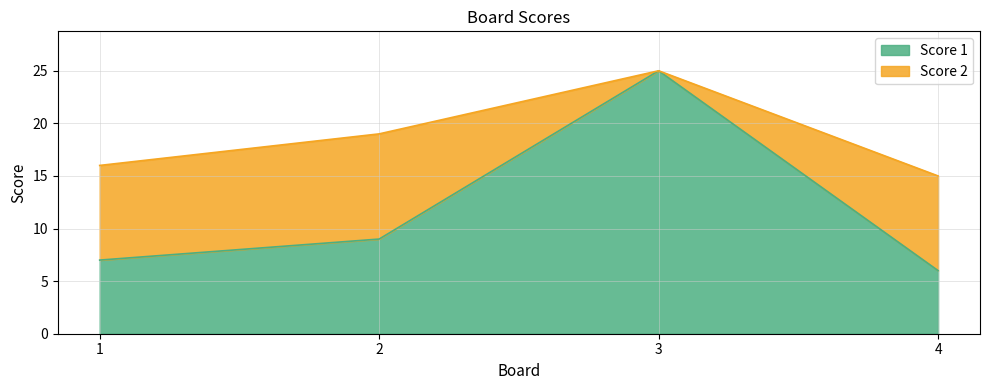

How many values in the Score 1 series are below 9?

2